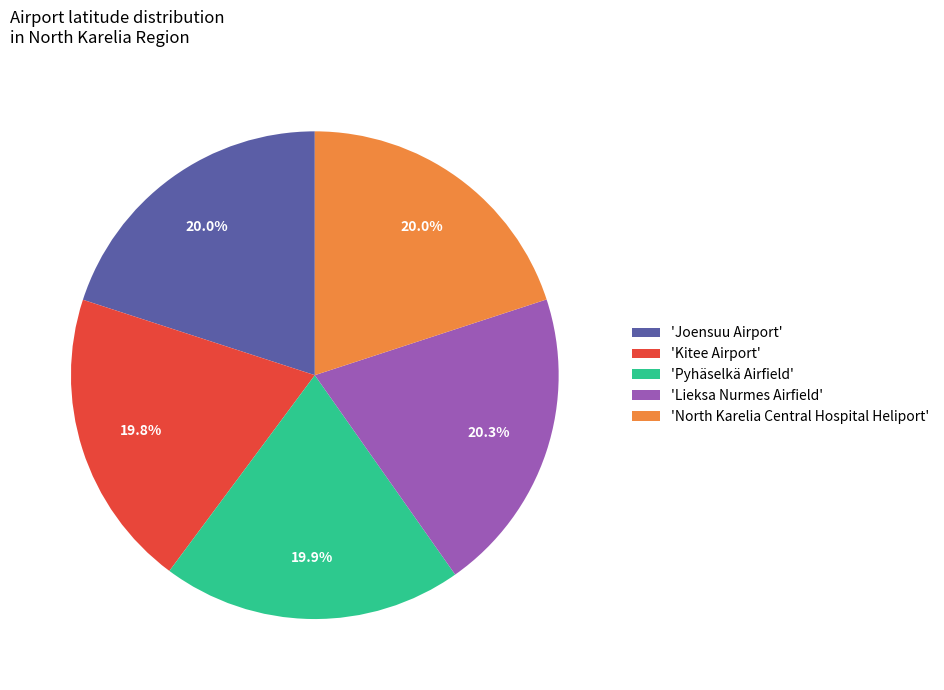

How many segments does this pie chart have?

5